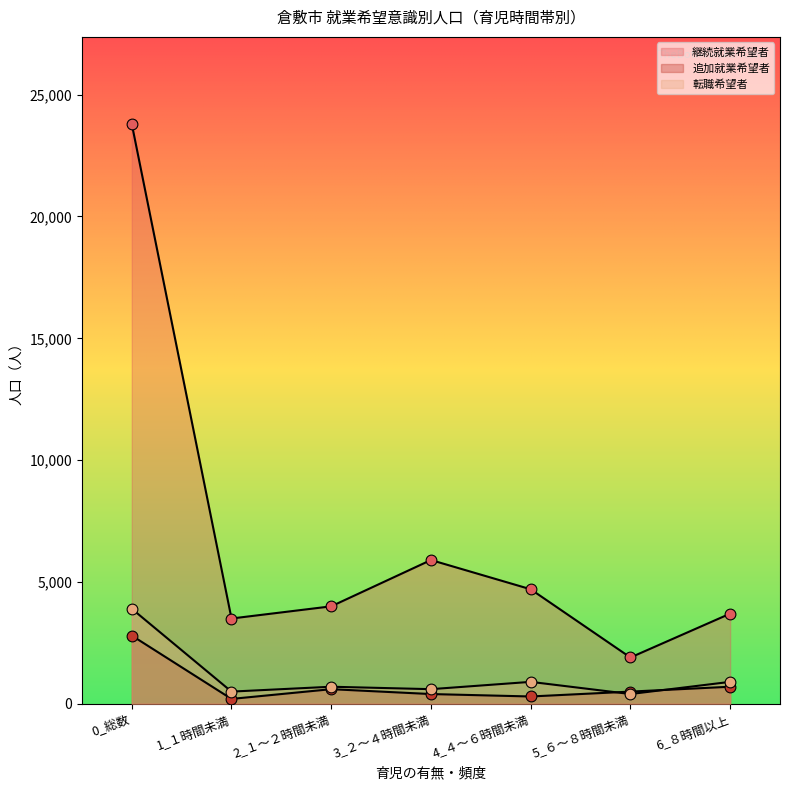

Which series contains the highest Y value?

継続就業希望者